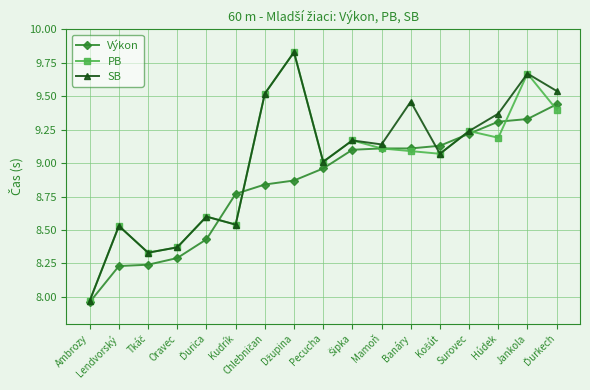

In PB, how many points are higher than both neighbors (excluding endpoints)?

6